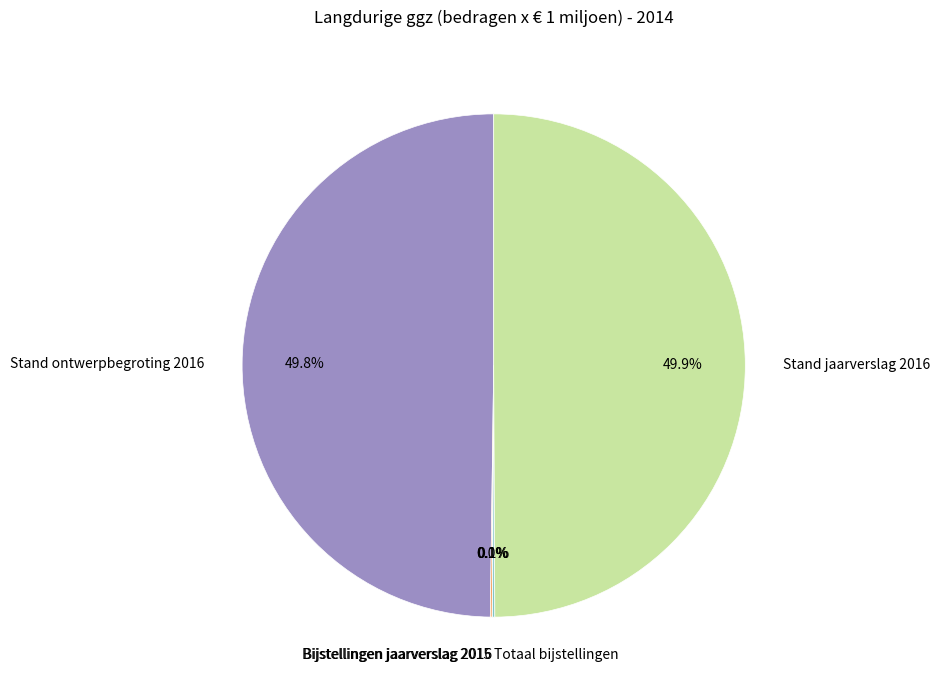

What percentage is NOT represented by Stand jaarverslag 2016?

50.1%